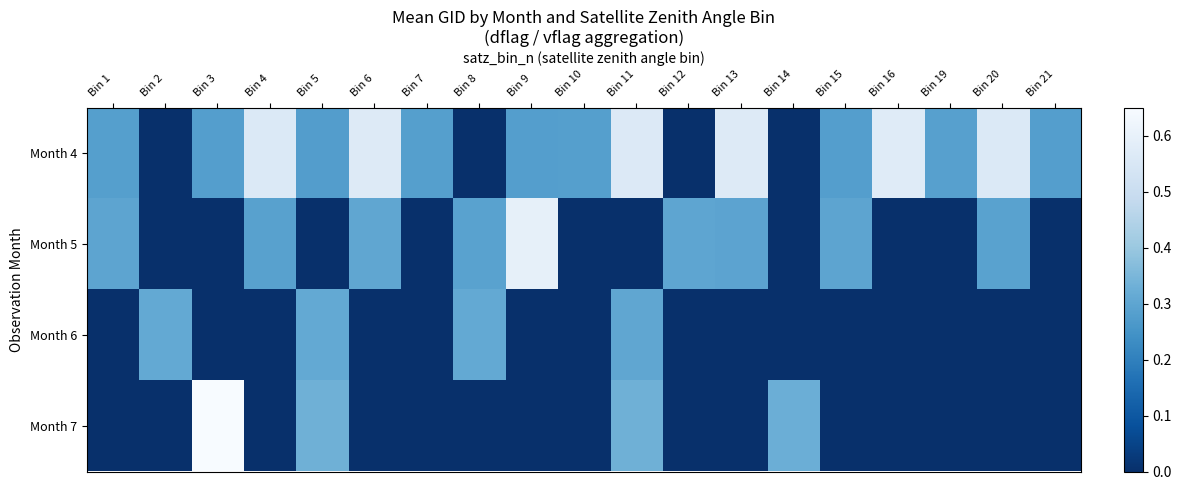

What is the total value across all series at Bin 15?

0.6